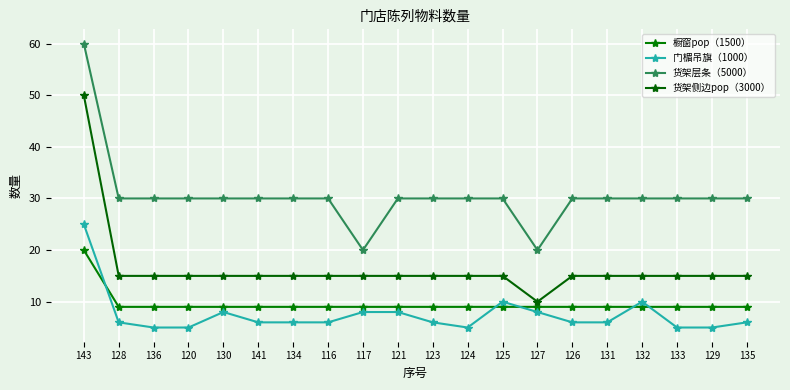

Rank the categories by 货架侧边pop（3000） value from highest to lowest.

143, 128, 136, 120, 130, 141, 134, 116, 117, 121, 123, 124, 125, 126, 131, 132, 133, 129, 135, 127